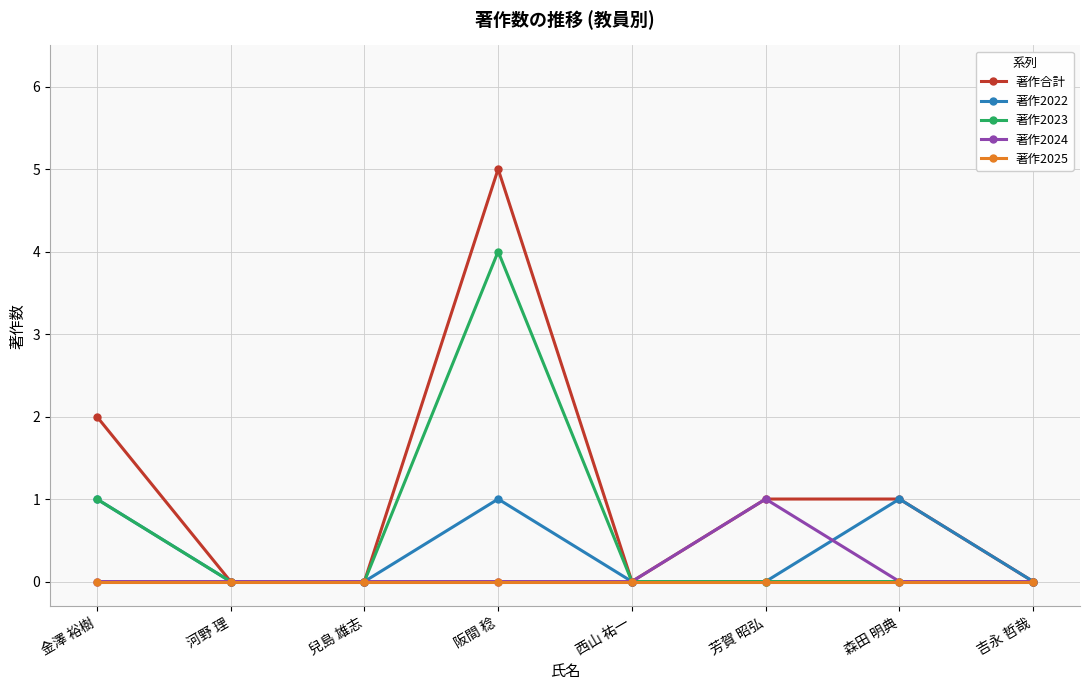

Which category has the highest value across all series?

阪間 稔